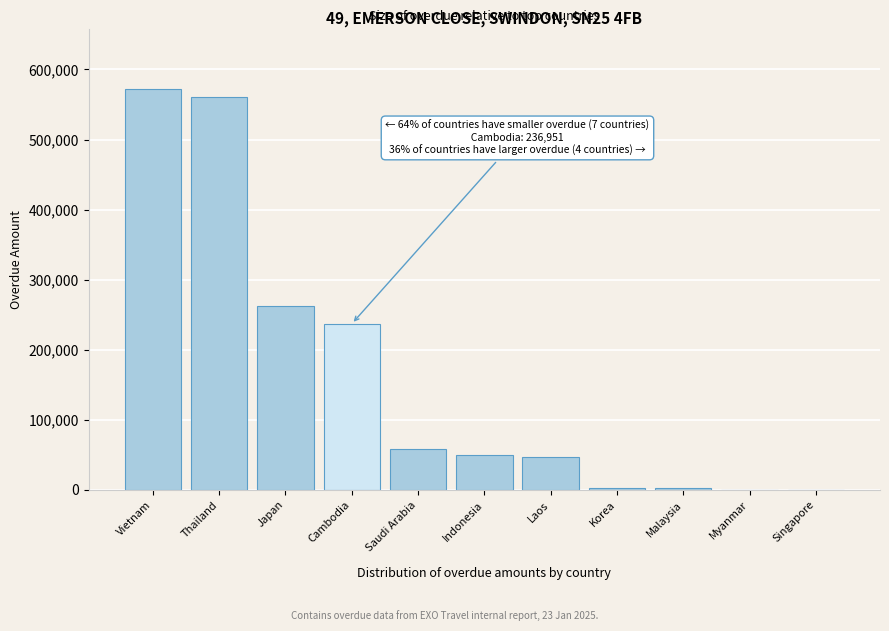

What is the sum of all values?

1792647.9